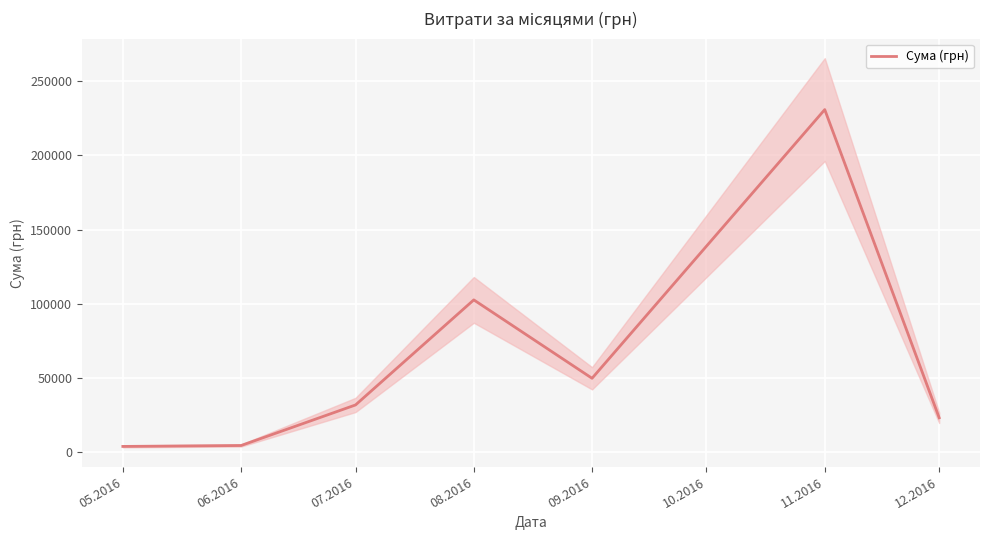

Where is the first local minimum?

09.2016